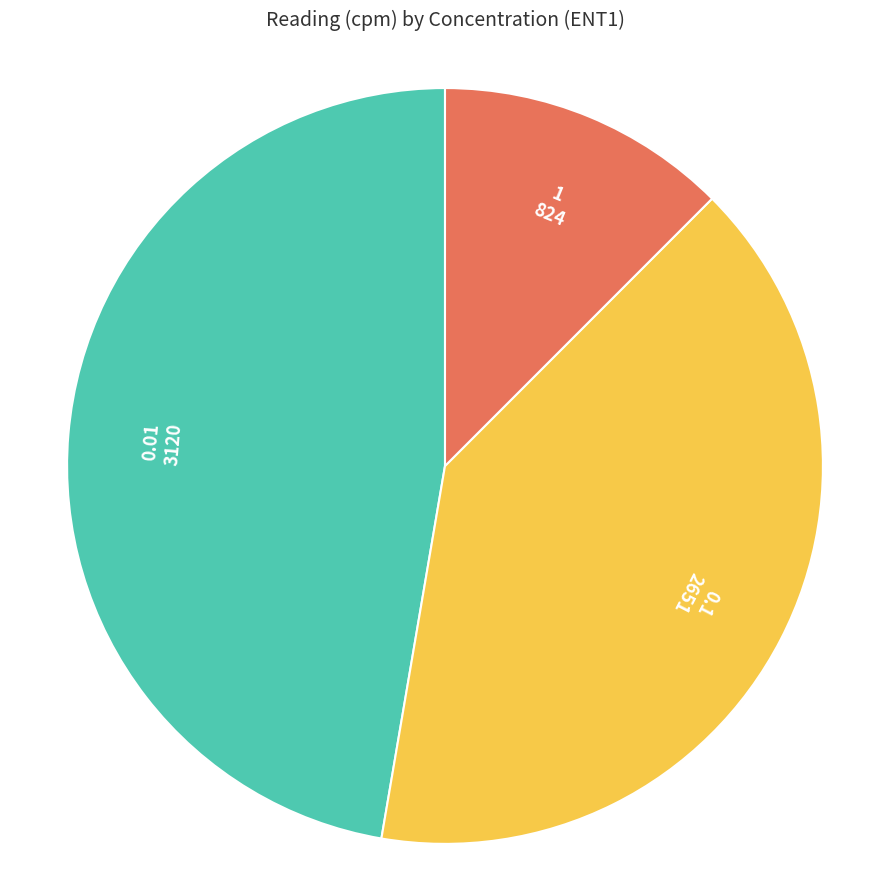

What is the ratio of the value at 0.1 to the value at 0.01?

0.8